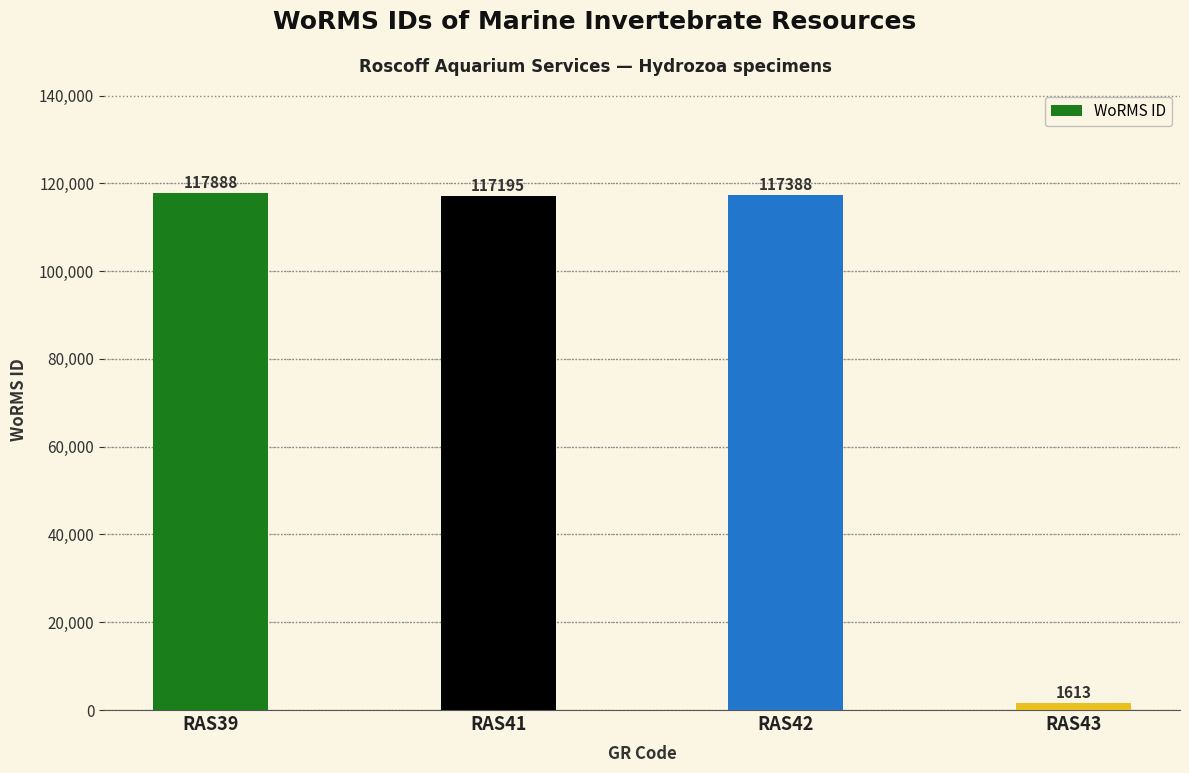

Rank the categories by value from lowest to highest.

RAS43, RAS41, RAS42, RAS39